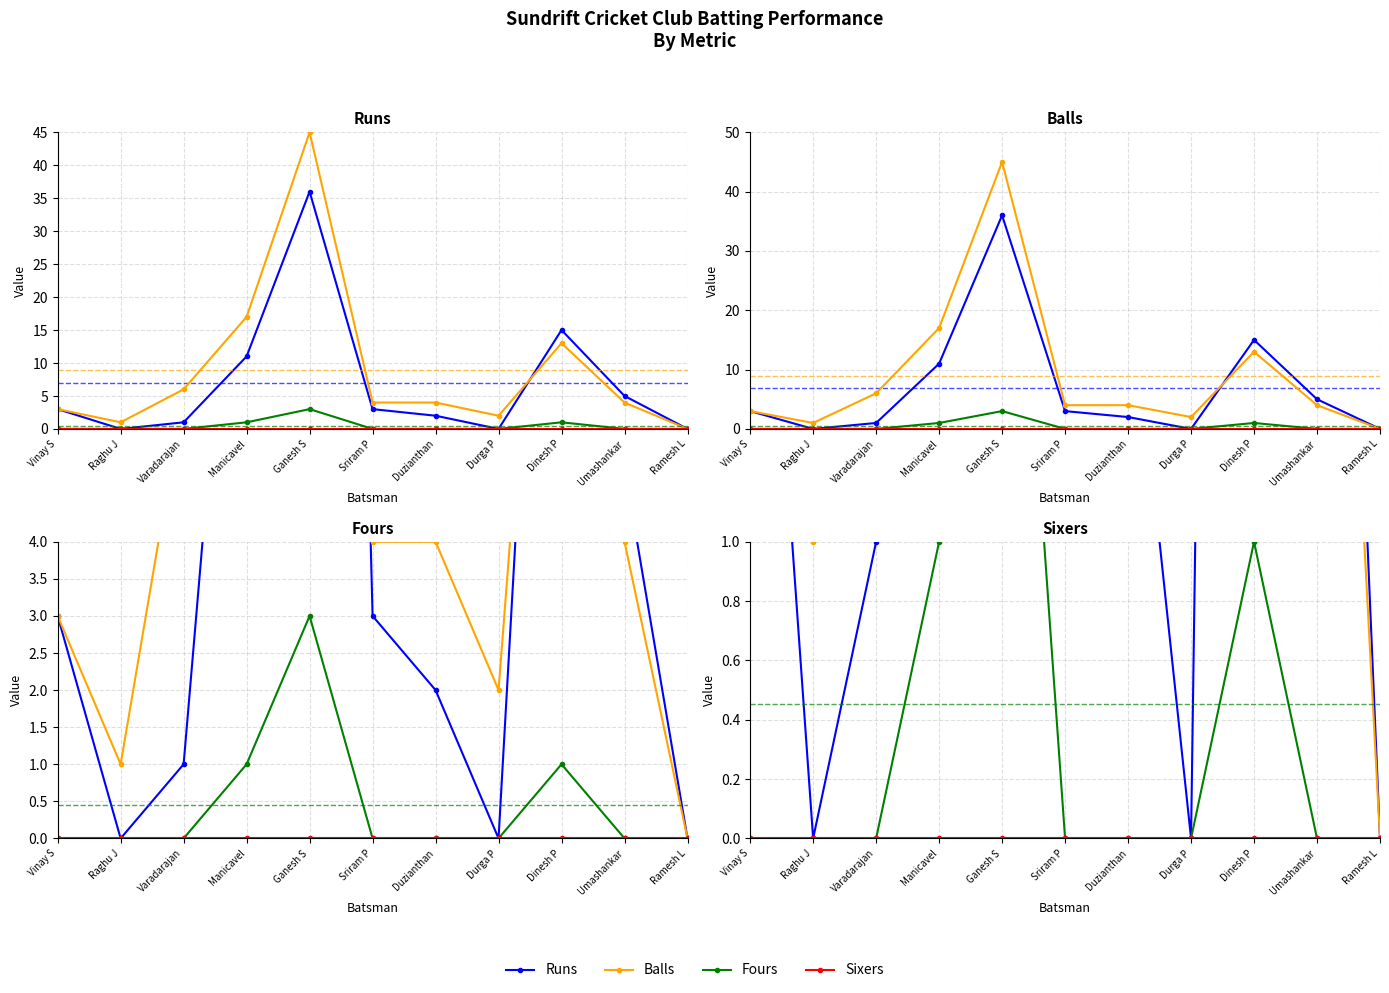

At which category does the chart reach its peak across all series?

Ganesh S